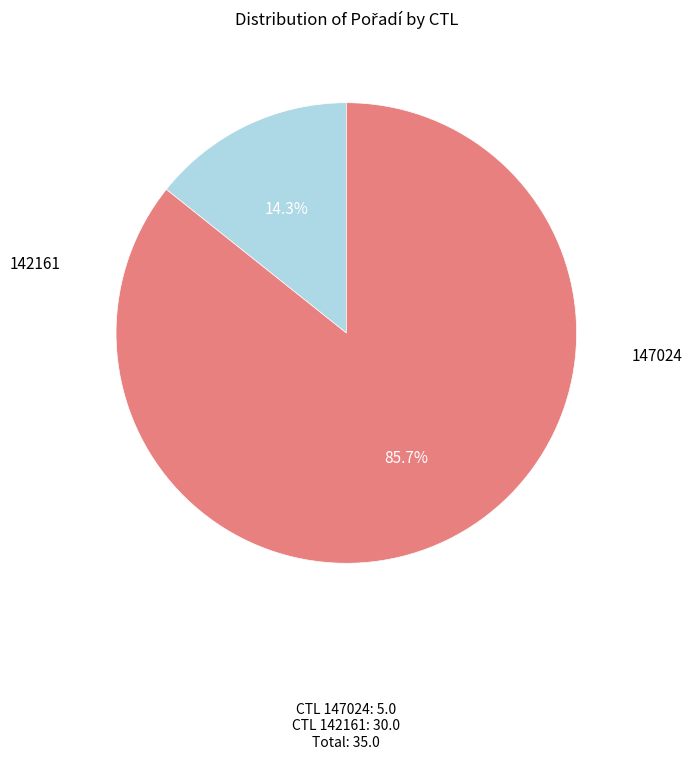

Is there any slice that represents more than half of the pie?

Yes